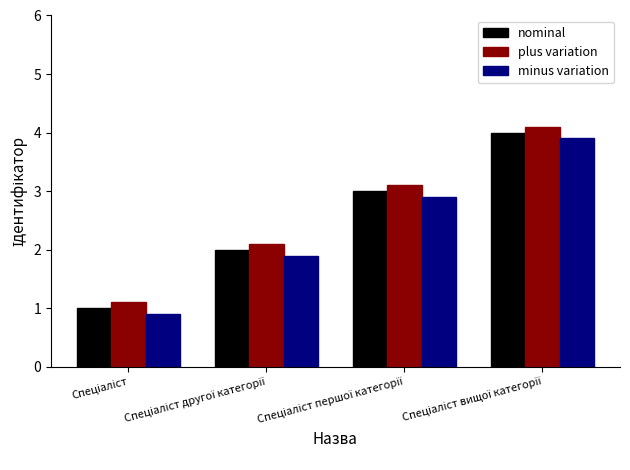

What is the average value of the minus variation series?

2.4